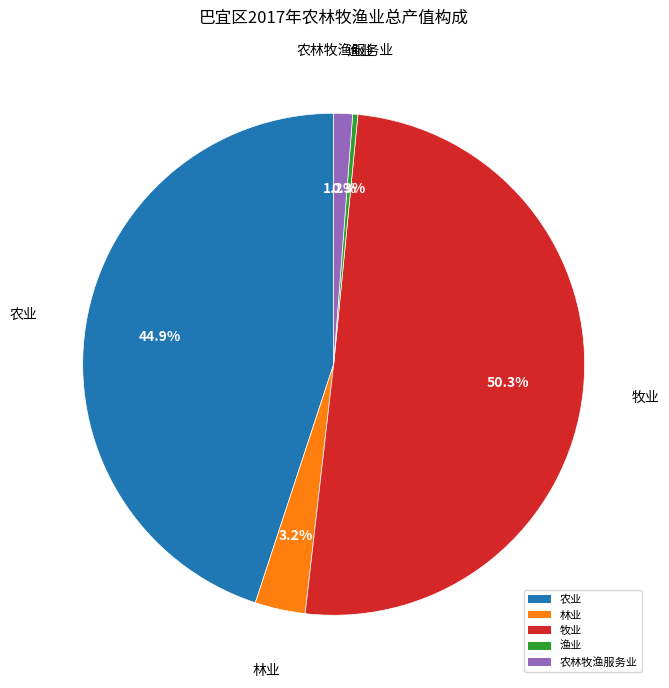

The 农业 slice represents 59% of the pie. True or false?

False